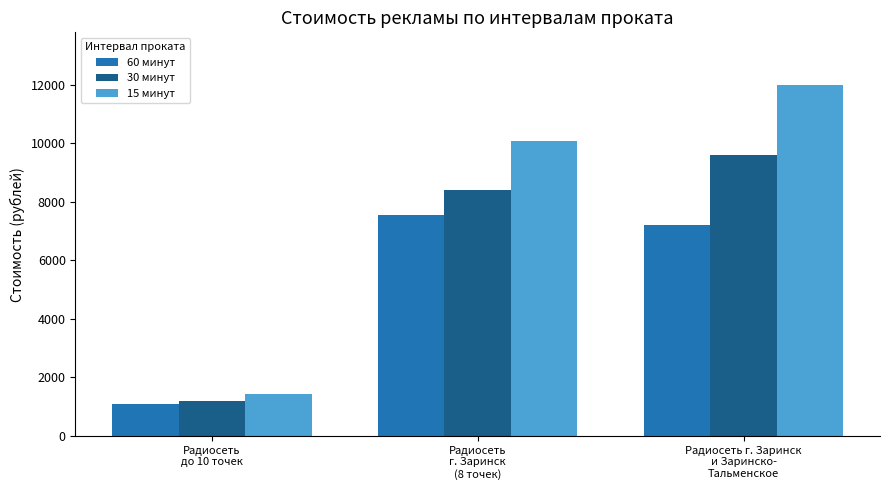

How many bars are there in each group?

3